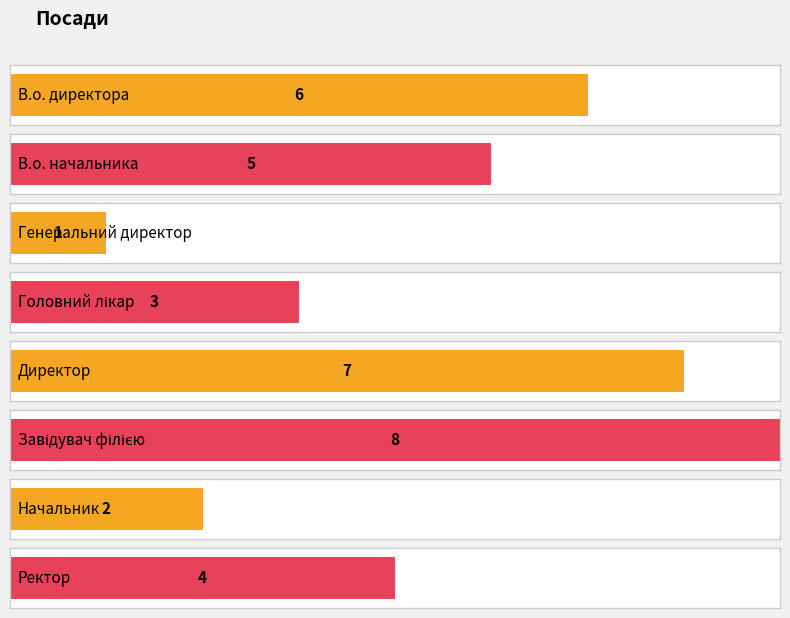

The value at Директор is 7. True or false?

True